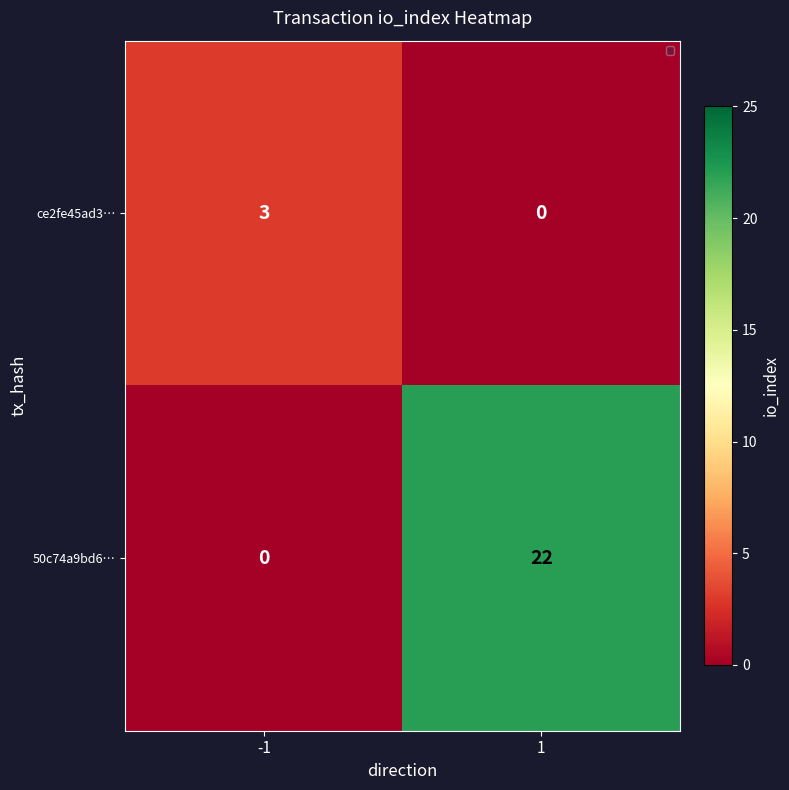

What is the highest value of the ce2fe45ad3… series?

3